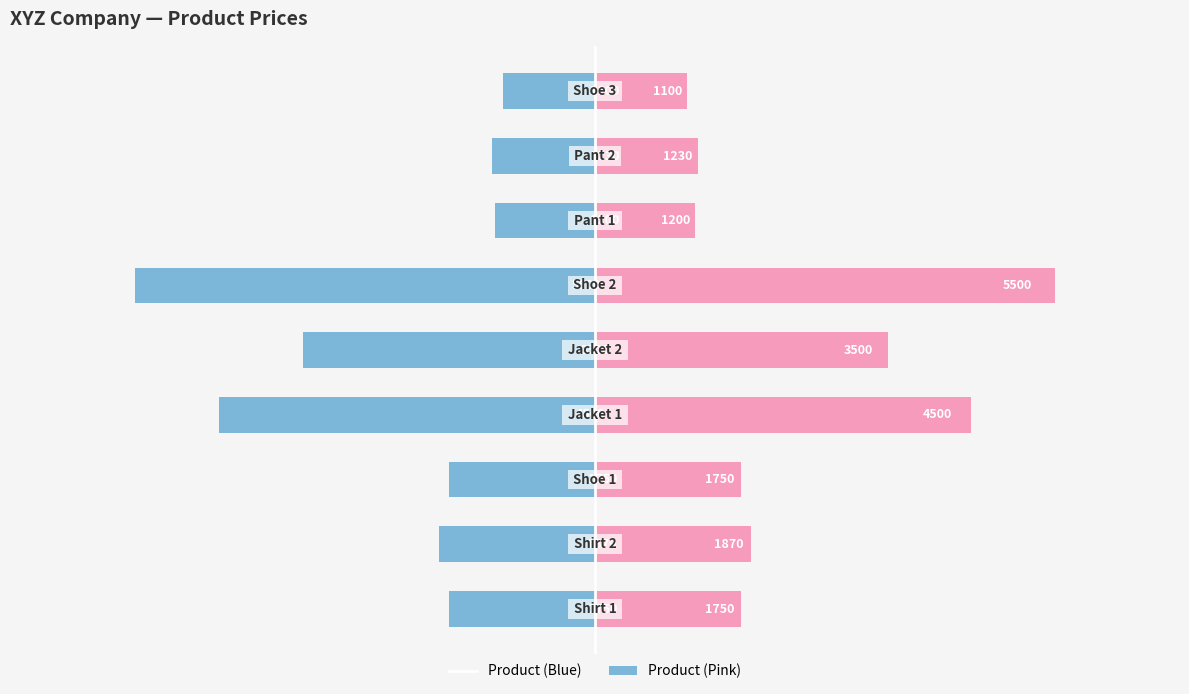

Is it true that Product (Pink) equals 5379 at 0?

False